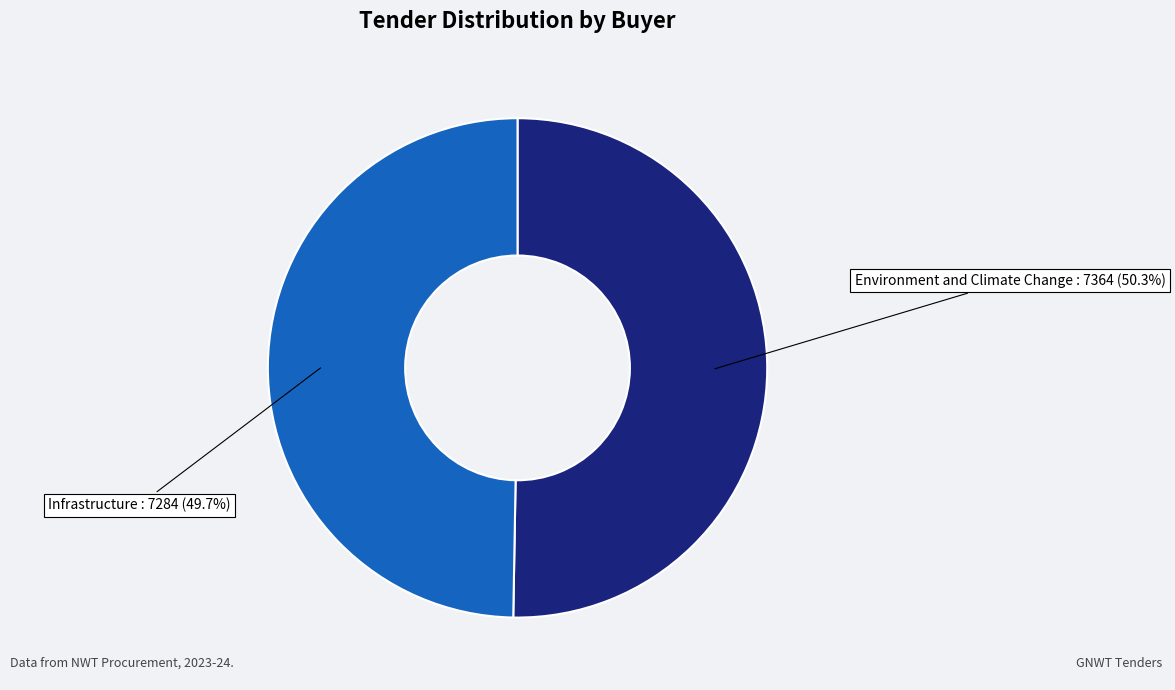

Does any single category account for the majority?

Yes